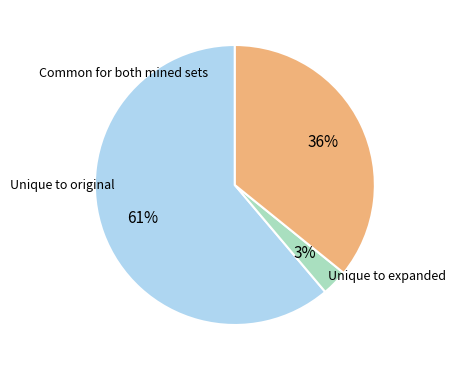

Is there any slice that represents more than half of the pie?

Yes